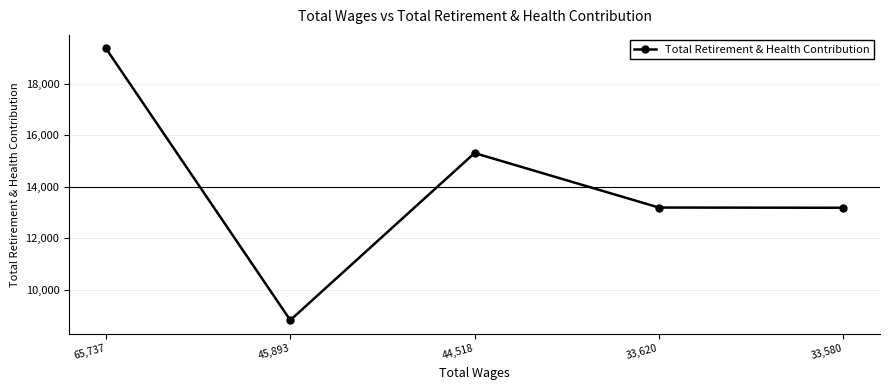

How many interior local peaks (higher than both neighbors) does the data have?

1